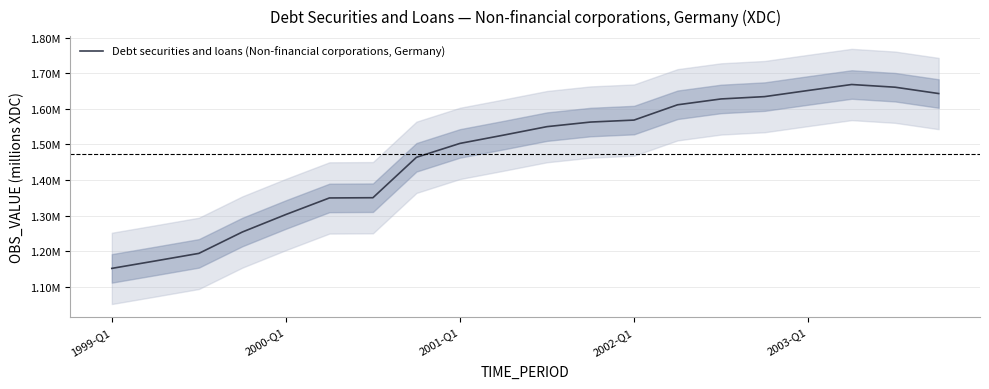

True or false: there are more than 0 points higher than both neighbors.

True